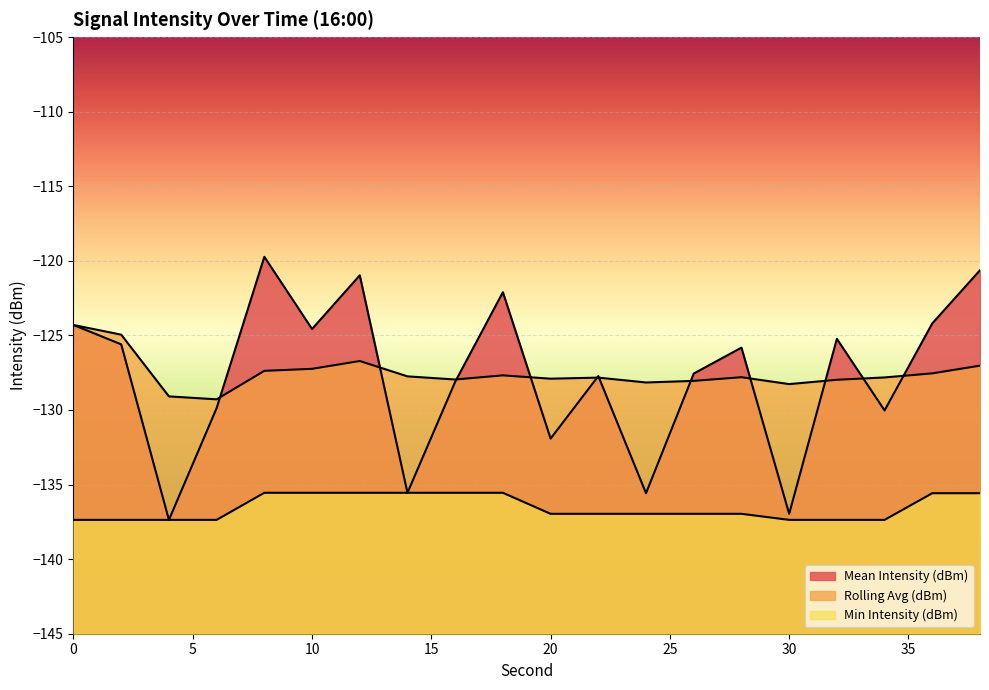

True or false: Mean Intensity (dBm) has more than 0 interior local peaks.

True